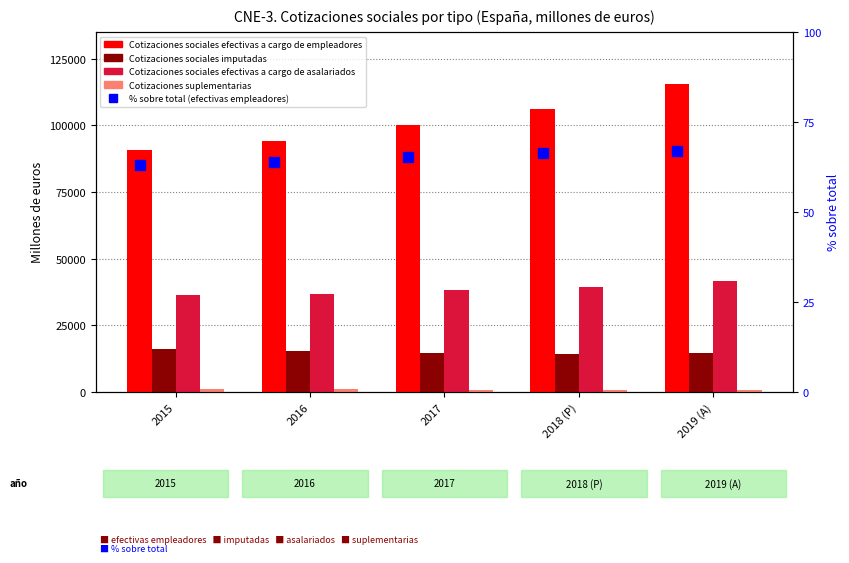

List the labels in order of Cotizaciones sociales efectivas a cargo de asalariados value, largest first.

2019 (A), 2018 (P), 2017, 2016, 2015